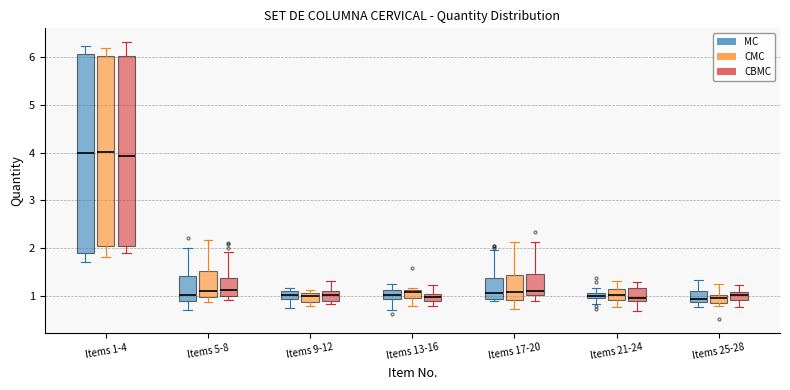

Comparing the boxes themselves (not the whiskers), which one is the tallest?

Items 1-4 (MC)